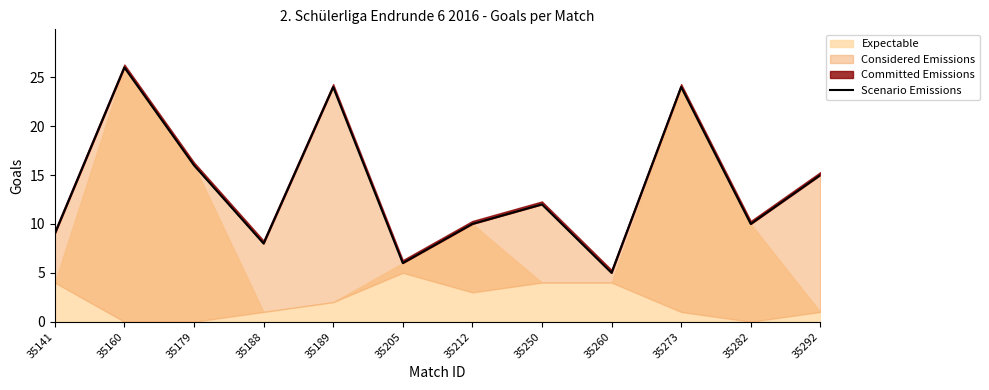

How many interior local valleys (lower than both neighbors) does the data have?

4